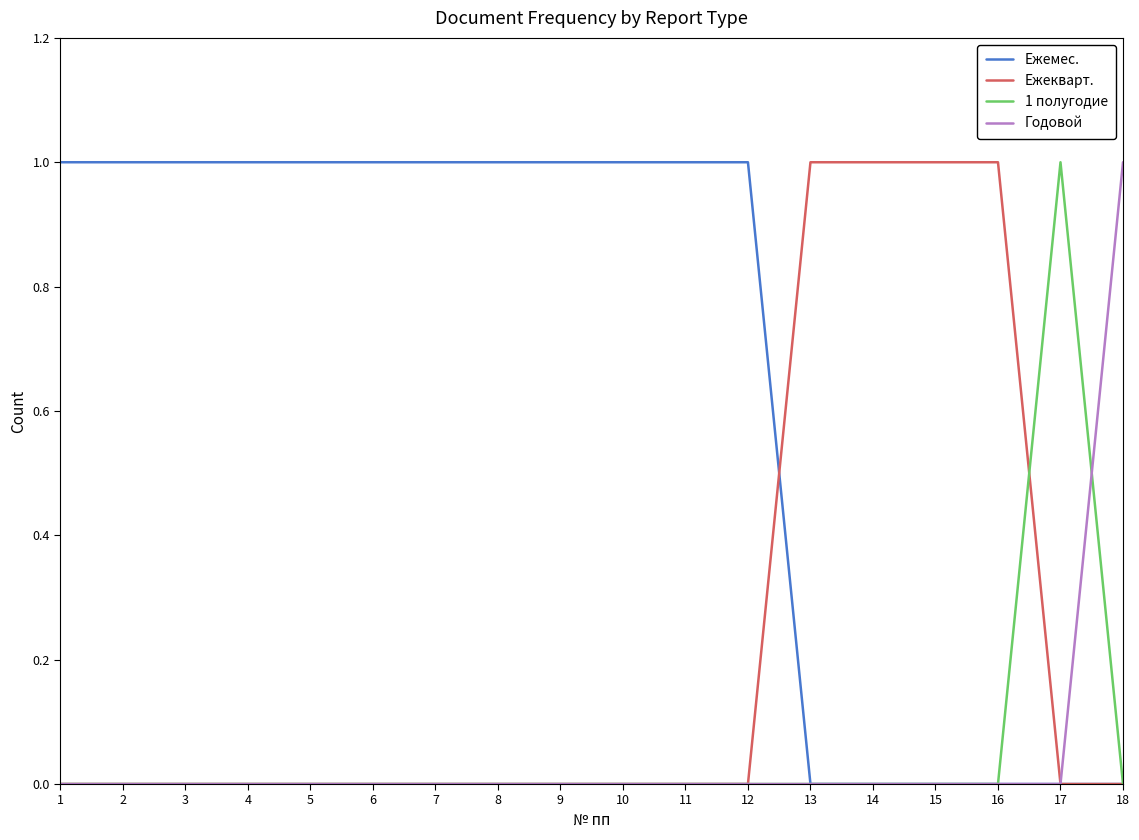

True or false: Ежемес. has a value of 1 at 7.

True